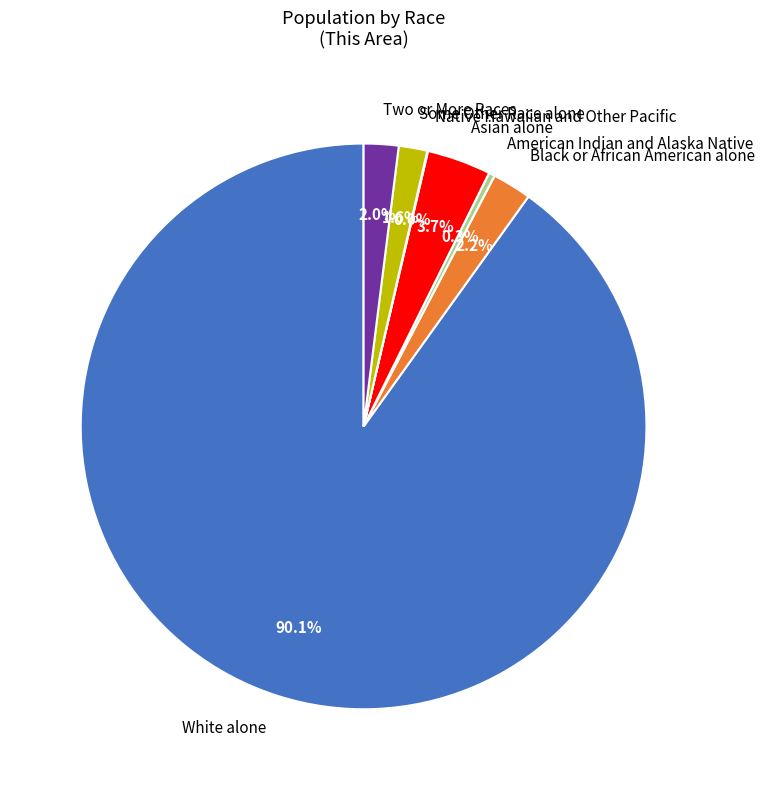

Which category has the biggest portion of the pie?

White alone